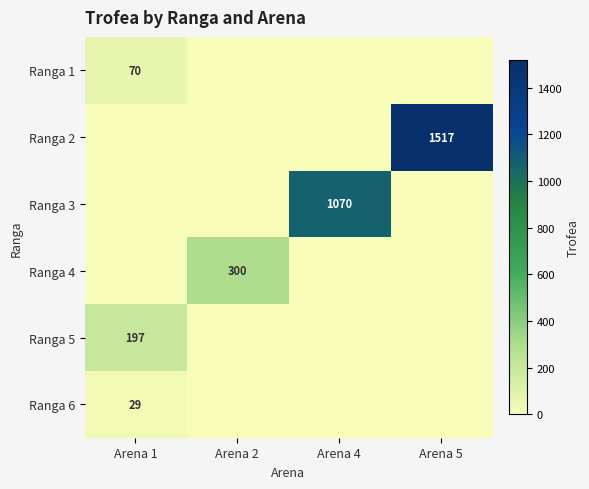

True or false: Ranga 6 has a value of 51 at Arena 1.

False